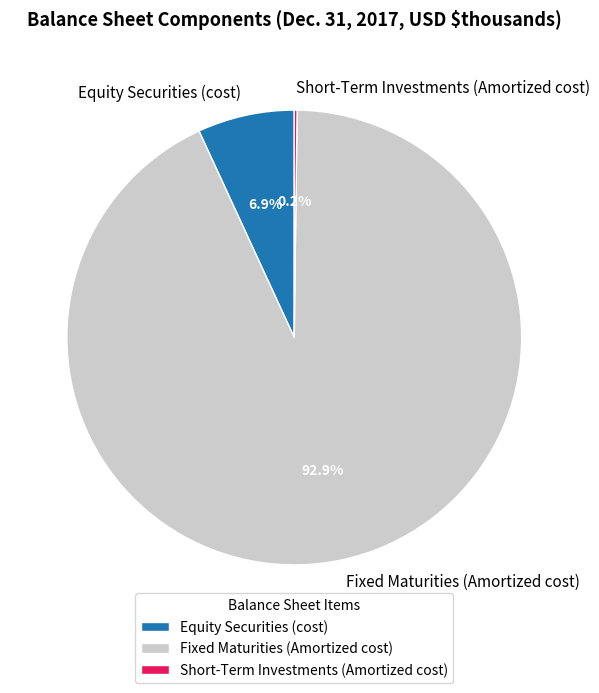

To the nearest percent, what portion does Fixed Maturities (Amortized cost) represent?

93%